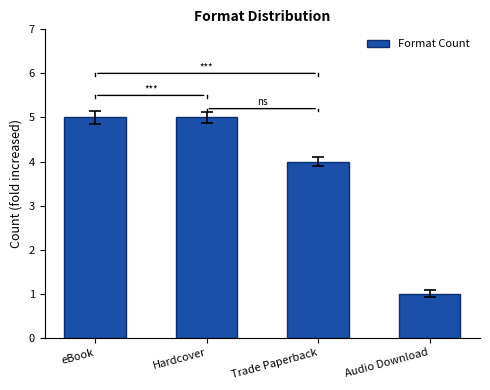

What is the label of the 1st bar from the right?

Audio Download